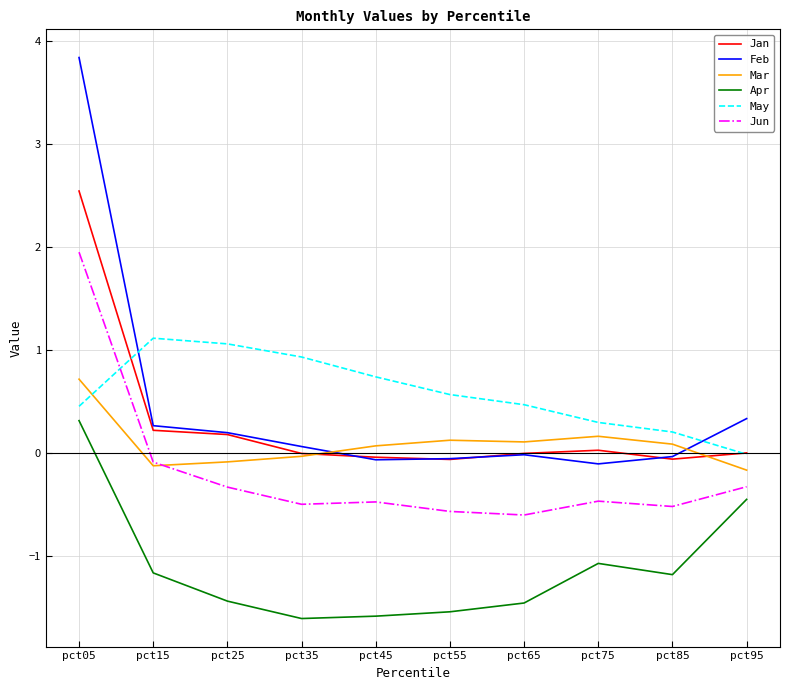

What are all the series names shown in the legend?

Jan, Feb, Mar, Apr, May, Jun